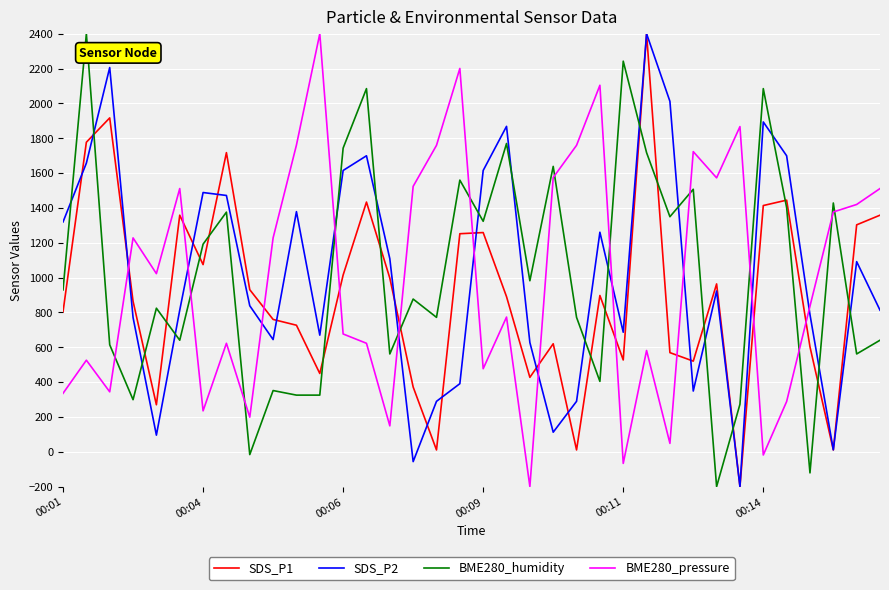

What is the maximum value shown in the chart?

2400.0